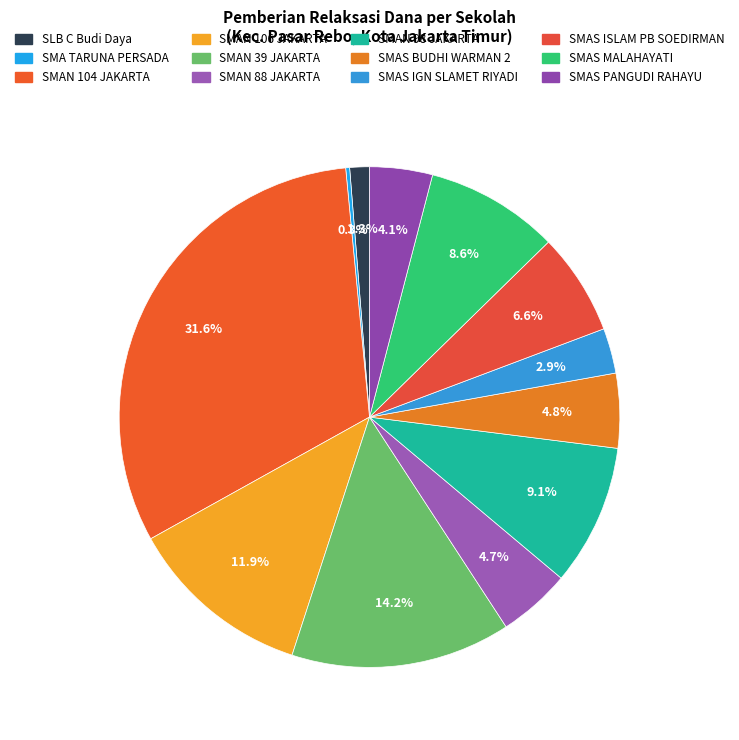

Combined, do SMAN 104 JAKARTA and SMAN 98 JAKARTA account for over 50%?

No